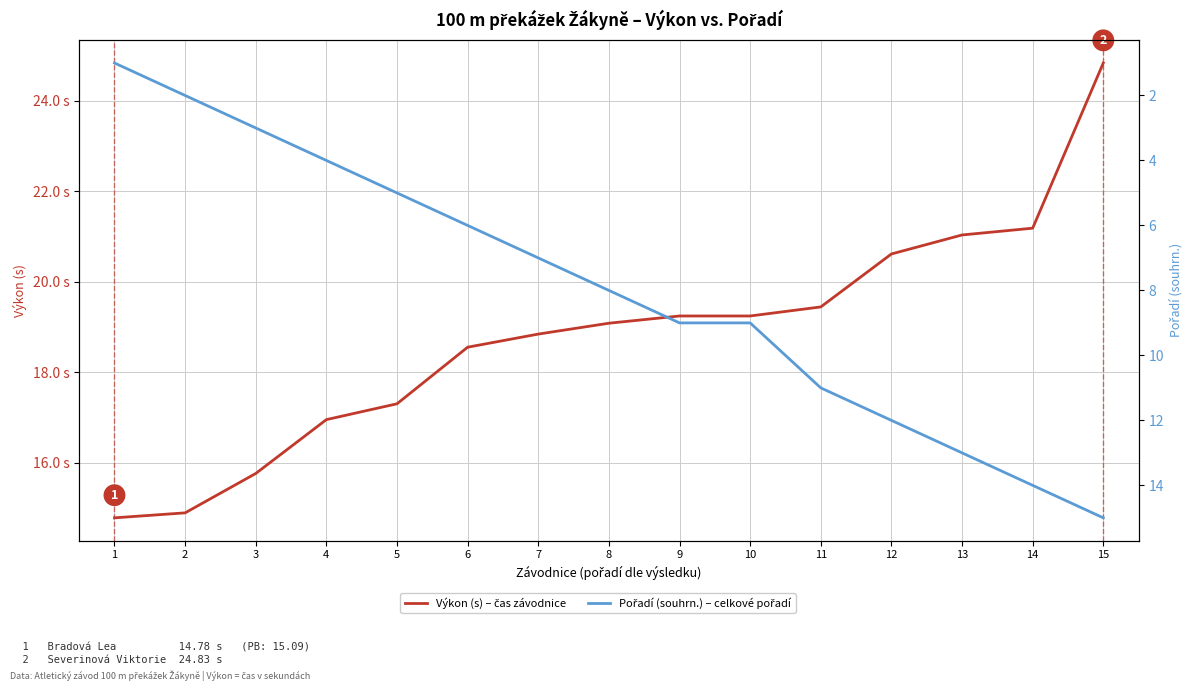

What is the total value across all series at 9?

28.2